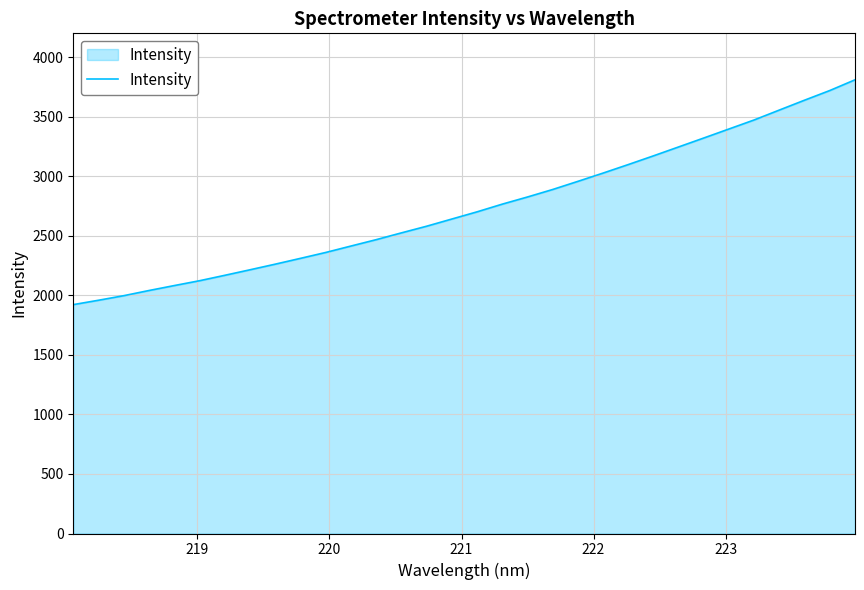

True or false: the data has more than 0 interior local peaks.

False